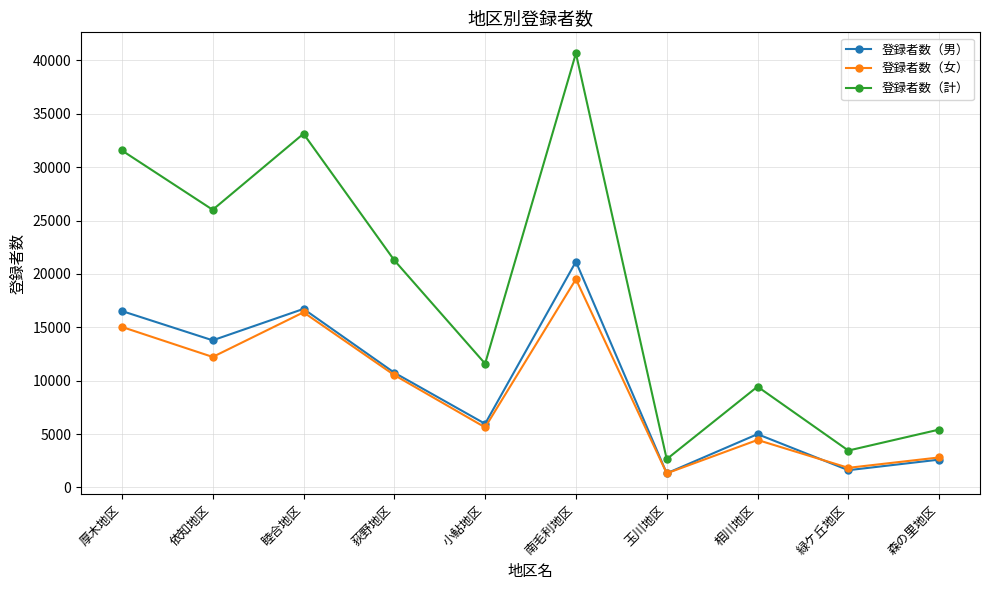

How many series are shown in this chart?

3